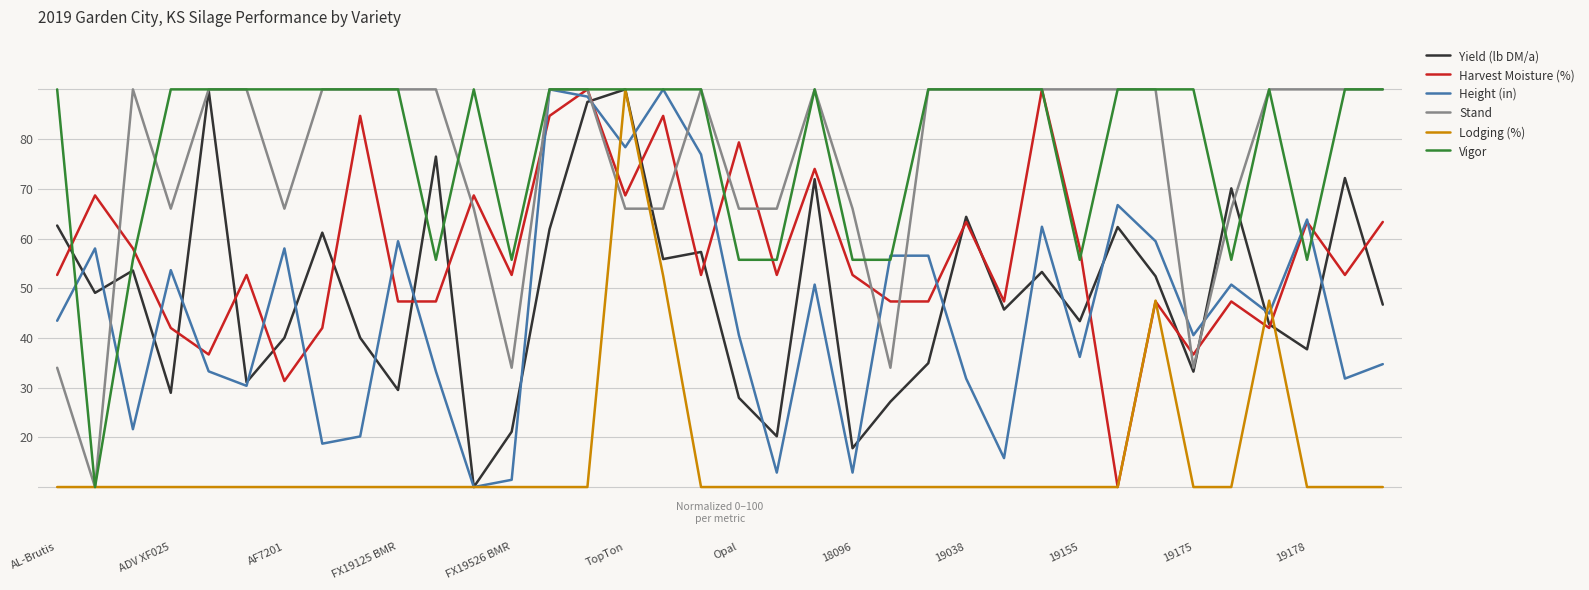

What is the greatest value displayed?

90.0